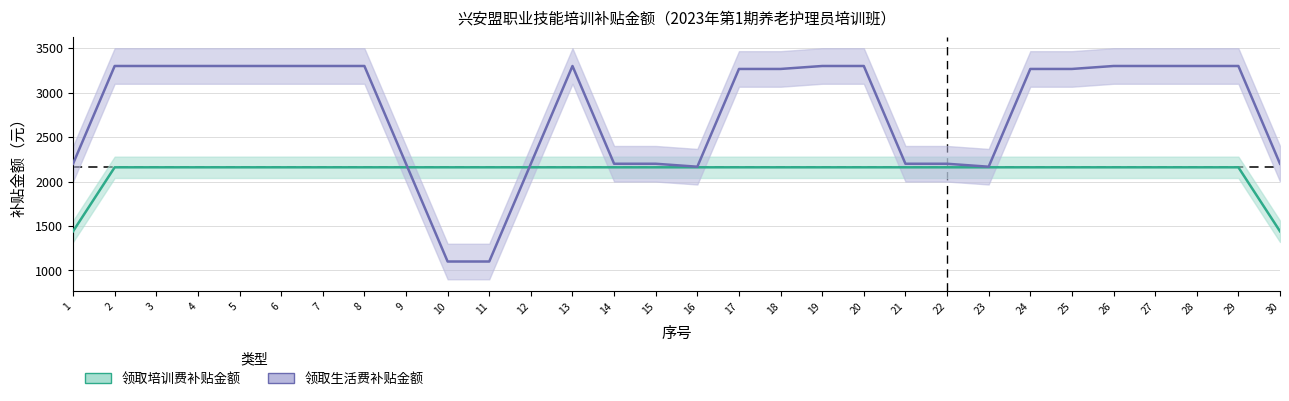

Reading left to right, transcribe all the data shown in this chart.

领取培训费补贴金额: 1440.0	2160.0	2160.0	2160.0	2160.0	2160.0	2160.0	2160.0	2160.0	2160.0	2160.0	2160.0	2160.0	2160.0	2160.0	2160.0	2160.0	2160.0	2160.0	2160.0	2160.0	2160.0	2160.0	2160.0	2160.0	2160.0	2160.0	2160.0	2160.0	1440.0
领取生活费补贴金额: 2200.0	3300.0	3300.0	3300.0	3300.0	3300.0	3300.0	3300.0	2200.0	1100.0	1100.0	2200.0	3300.0	2200.0	2200.0	2166.7	3266.7	3266.7	3300.0	3300.0	2200.0	2200.0	2166.7	3266.7	3266.7	3300.0	3300.0	3300.0	3300.0	2200.0